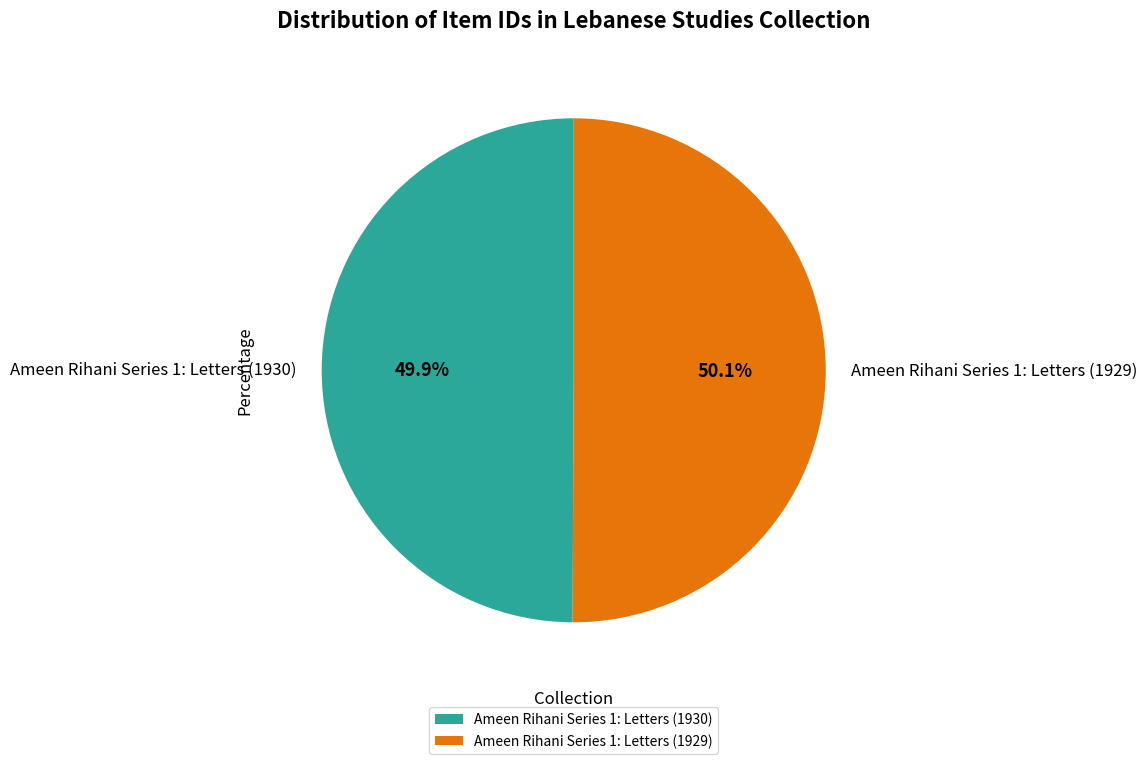

Approximately how many times larger is the value at Ameen Rihani Series 1: Letters (1930) compared to Ameen Rihani Series 1: Letters (1929)?

1.0